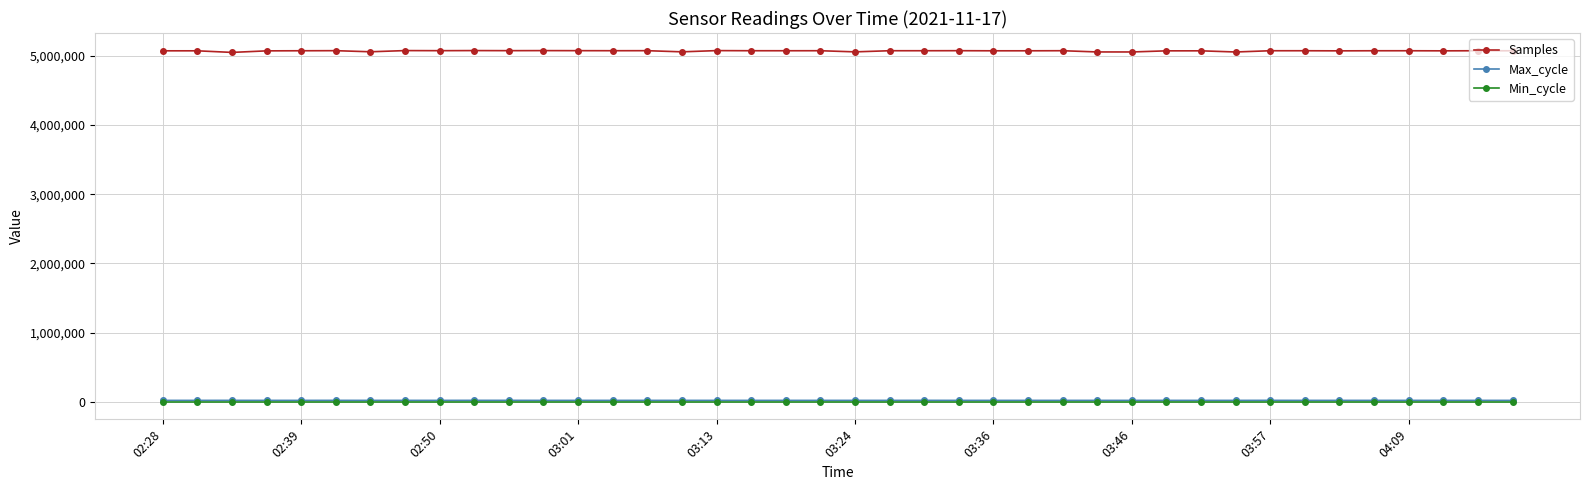

What is the greatest value displayed?

5076778